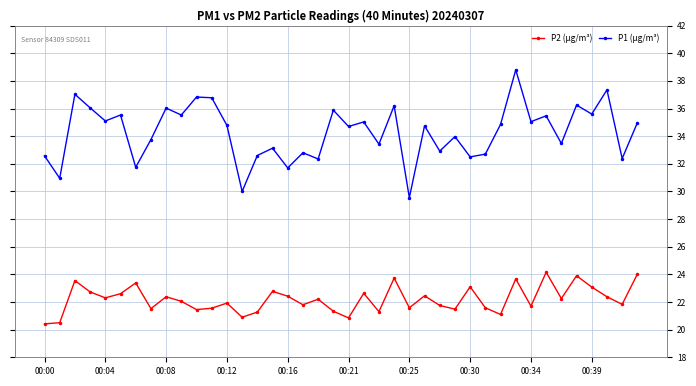

At how many categories does at least one series exceed 31?

37